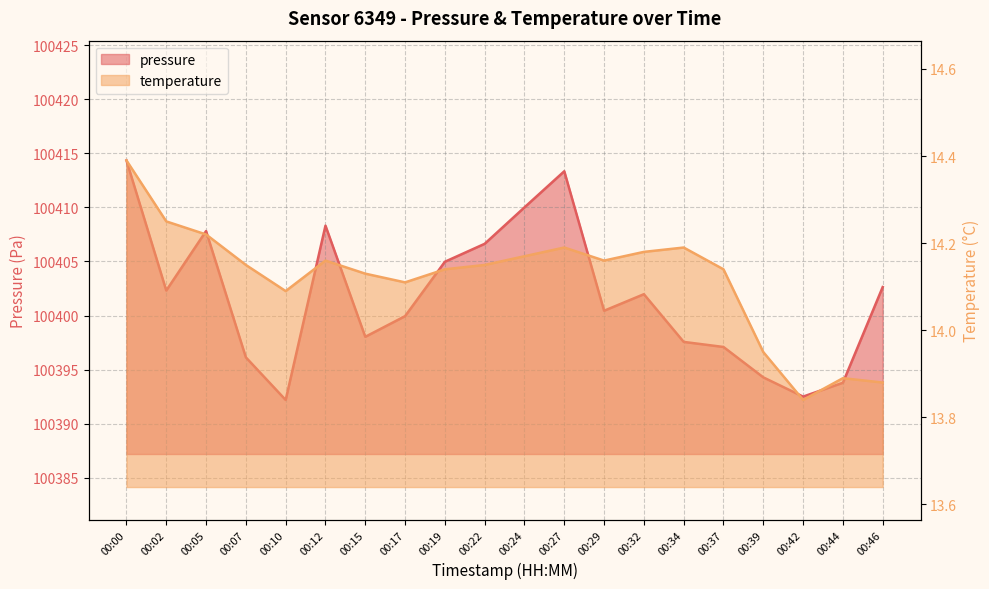

List the labels in order of temperature value, smallest first.

00:42, 00:46, 00:44, 00:39, 00:10, 00:17, 00:15, 00:19, 00:37, 00:07, 00:22, 00:12, 00:29, 00:24, 00:32, 00:27, 00:34, 00:05, 00:02, 00:00